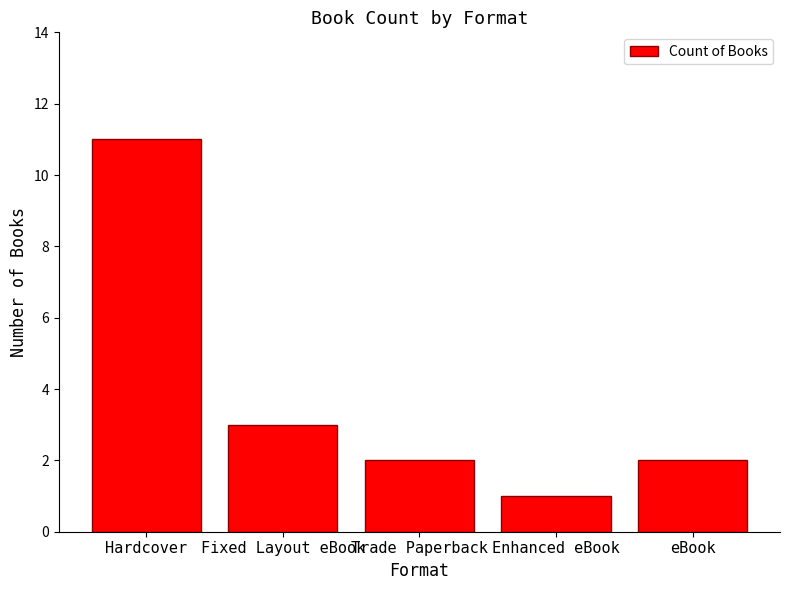

What is the difference between the maximum and minimum values?

10